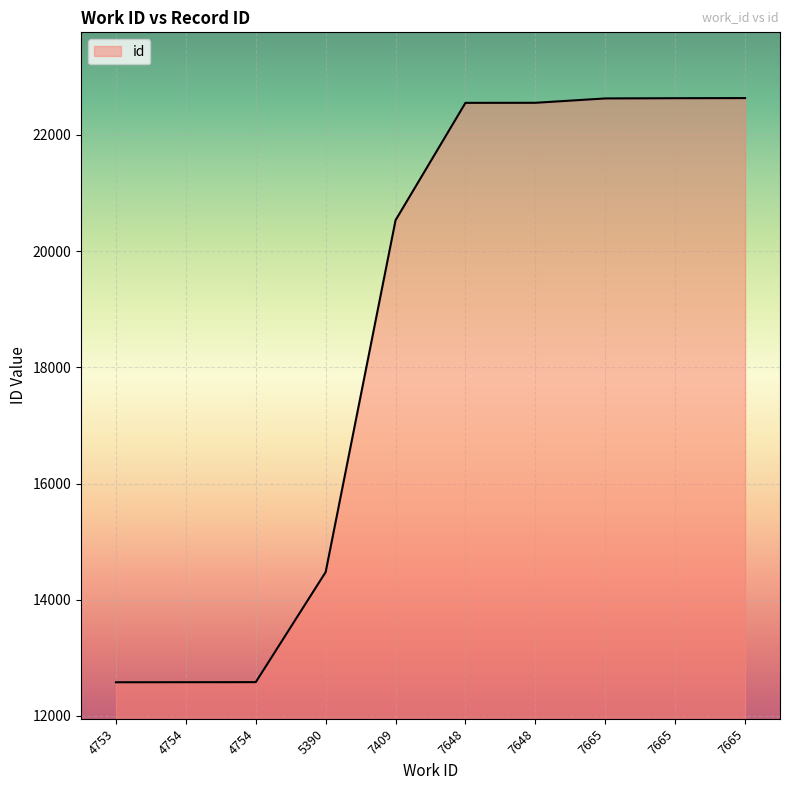

At which label does the data first exceed 22551?

7648